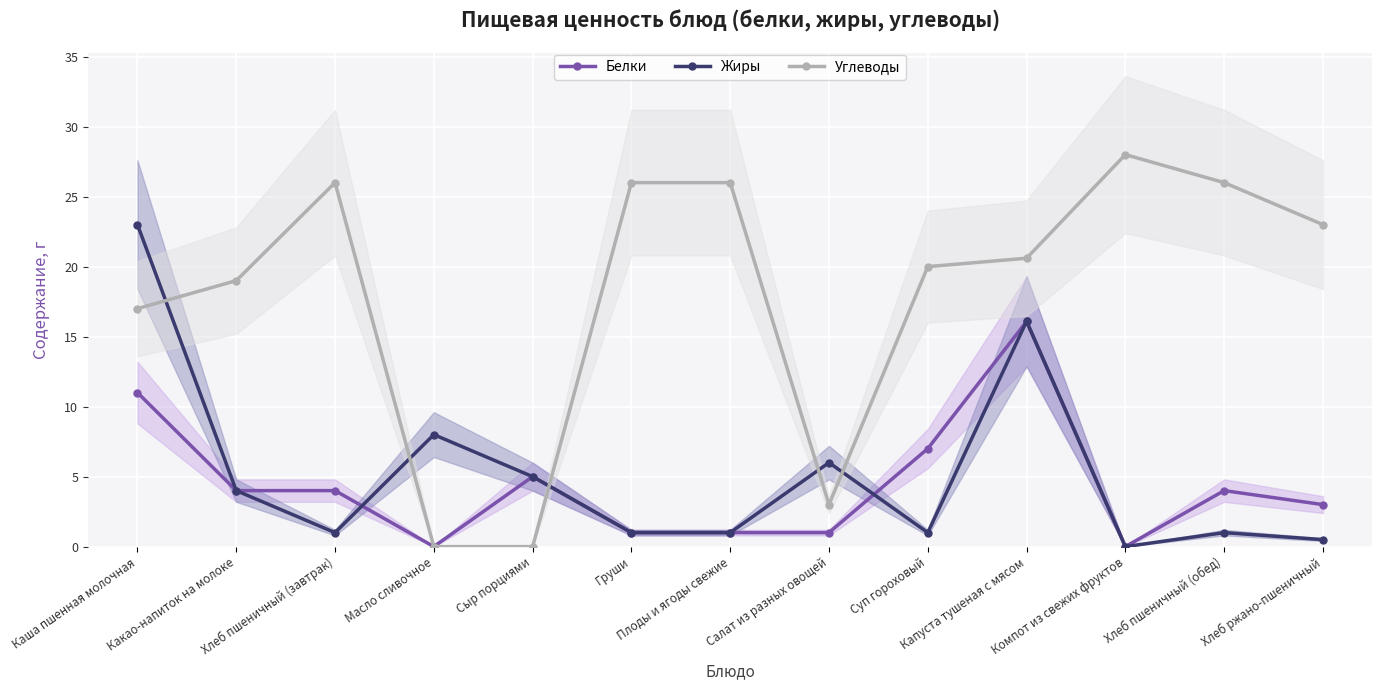

The value of Углеводы at Хлеб пшеничный (обед) is 26.0. True or false?

True